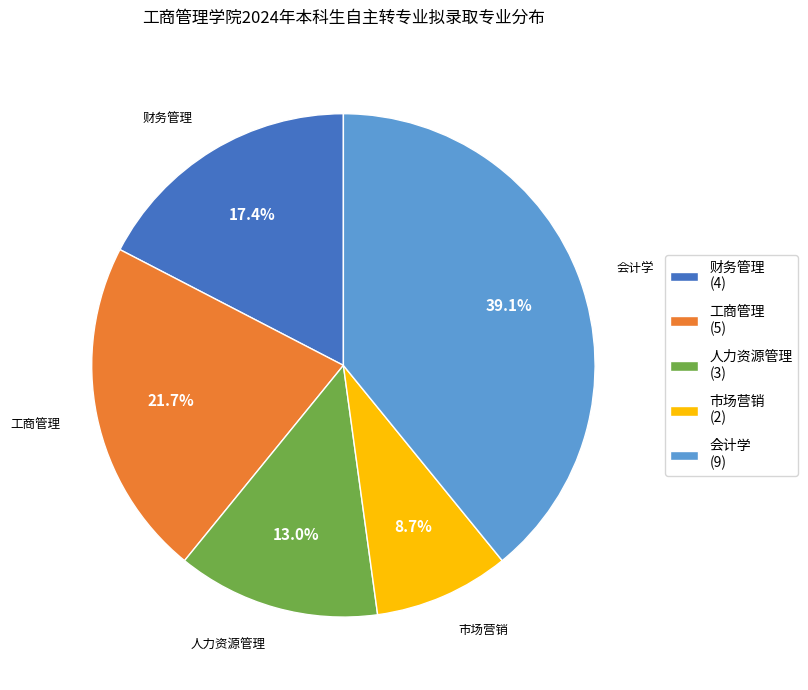

Is there a majority slice in this chart?

No